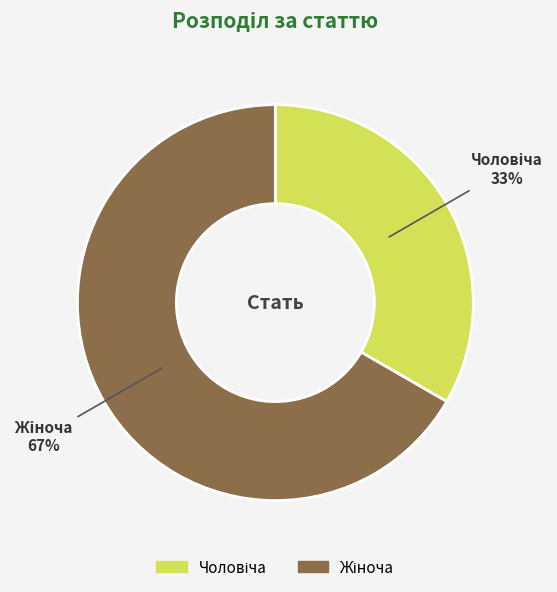

To the nearest percent, what is the average slice percentage?

50%